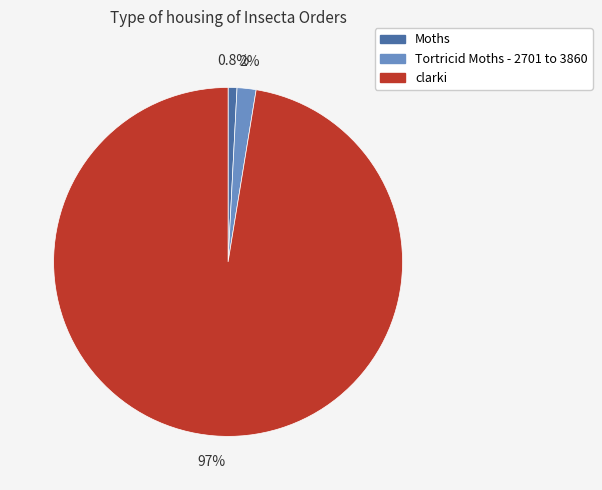

Which has a higher value, Tortricid Moths - 2701 to 3860 or Moths?

Tortricid Moths - 2701 to 3860